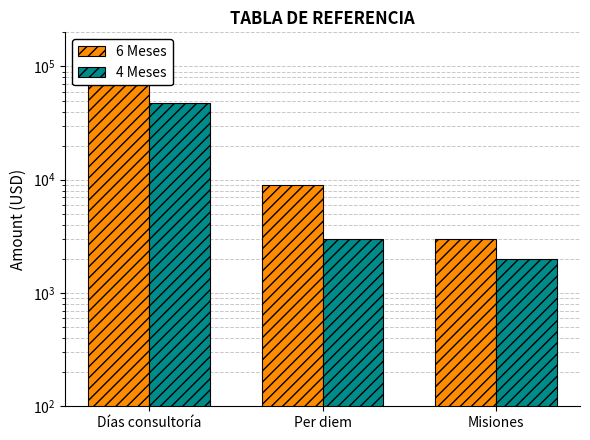

How many groups of bars are there?

3